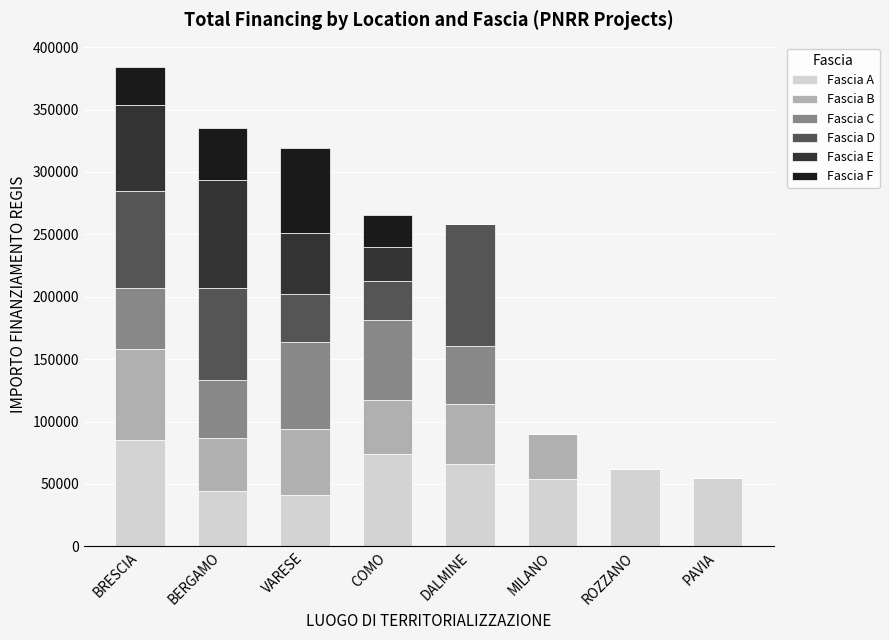

The value of Fascia A at BERGAMO is 44080.6. True or false?

True